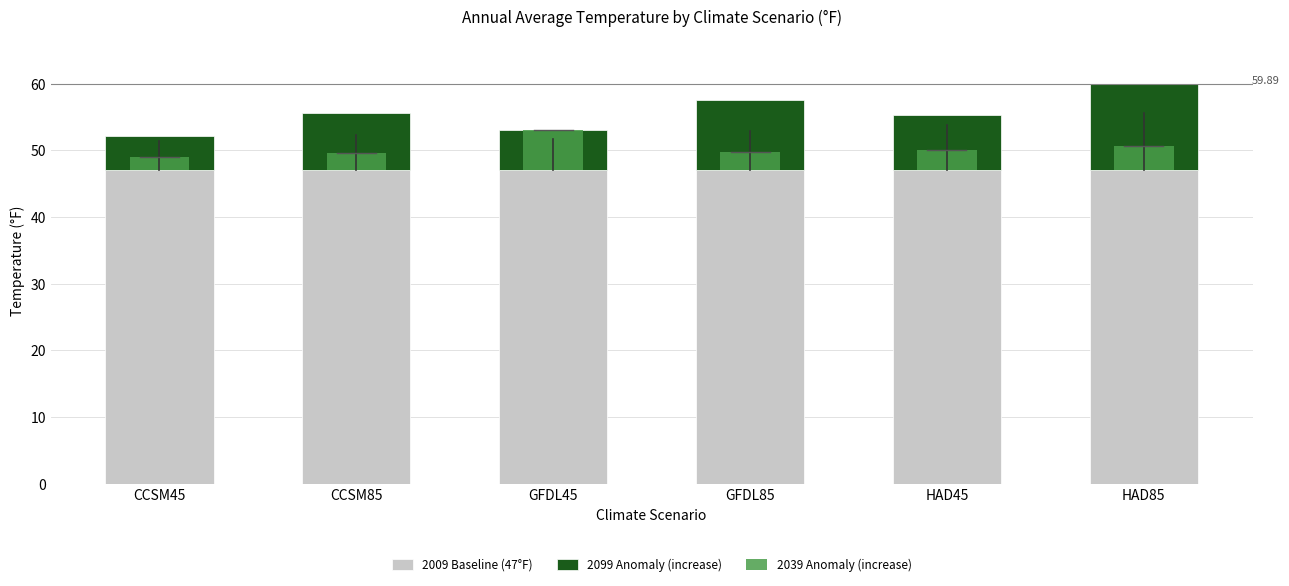

Which series has the largest total across all categories?

2009 Baseline (47°F)